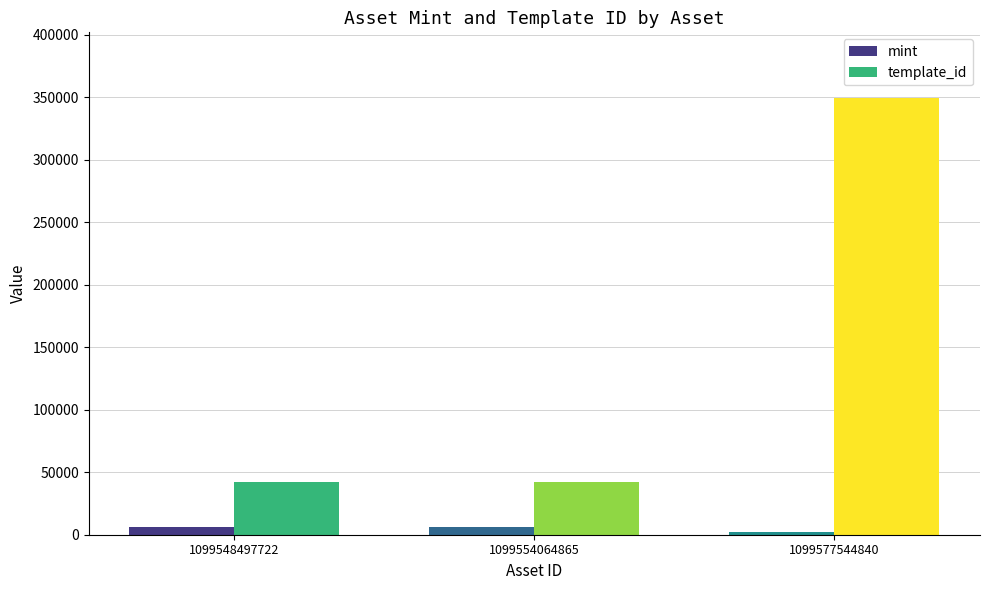

What is the spread (max minus min) of values at 1099548497722?

36141